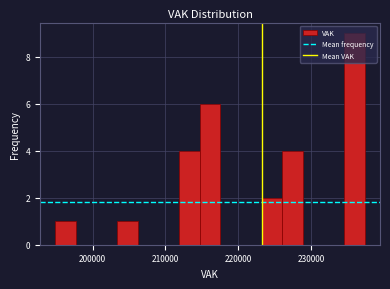

Read against the x-axis, roughly where is the centre of the tallest bar?

236000